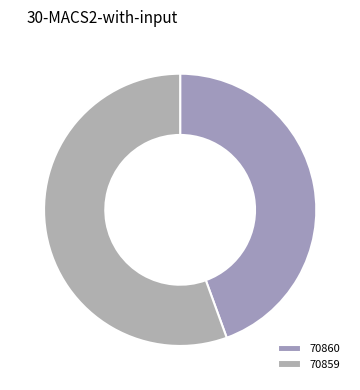

Is 70859 the majority of the pie?

Yes